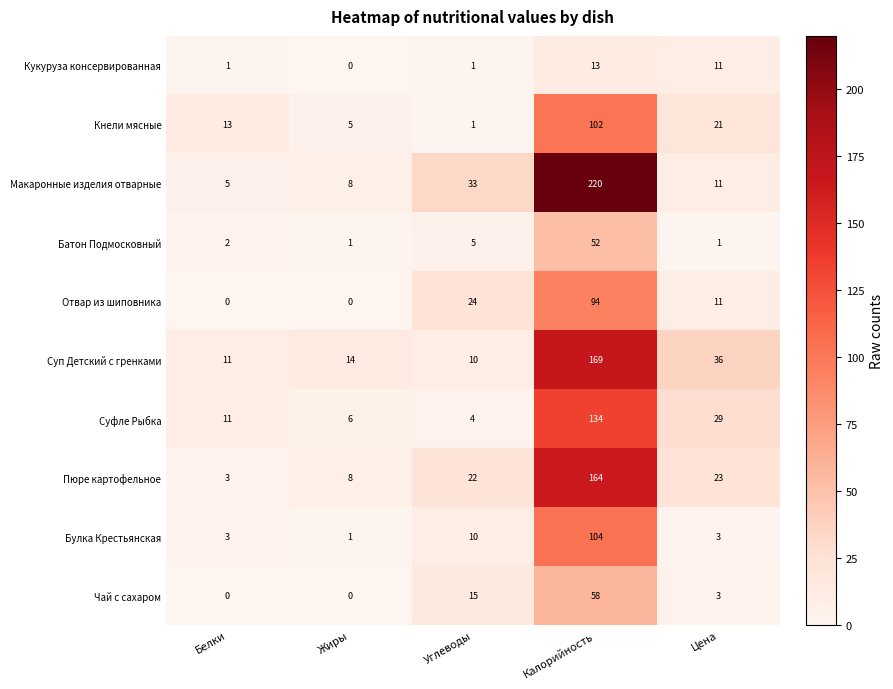

Read the Булка Крестьянская value at Углеводы, to the nearest 10.

10